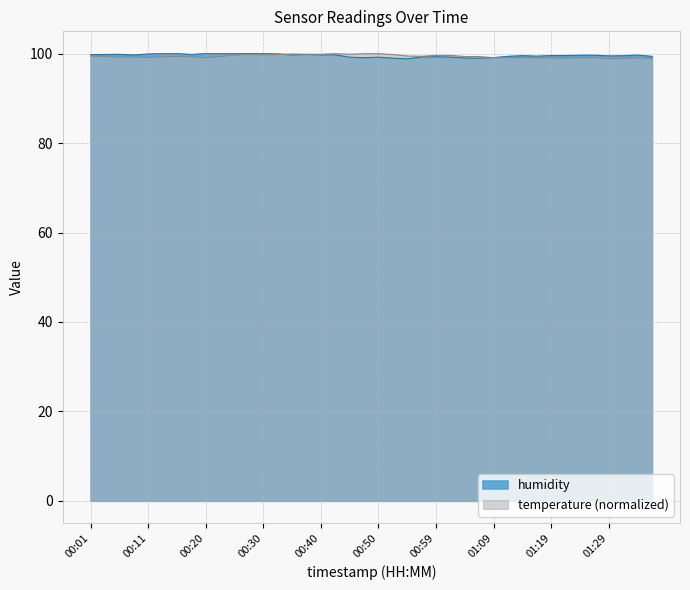

Does the chart display data point markers on the line(s)?

No